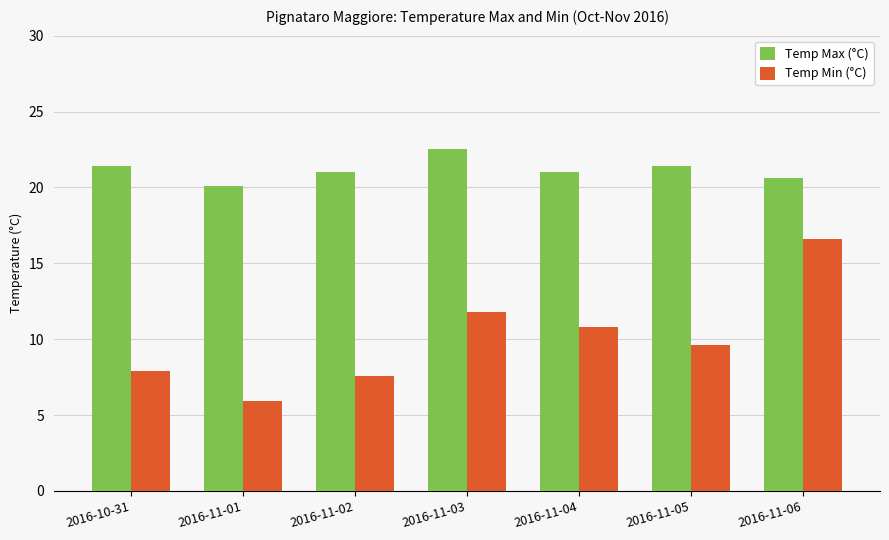

Which series changed the most between 2016-10-31 and 2016-11-04?

Temp Min (°C)